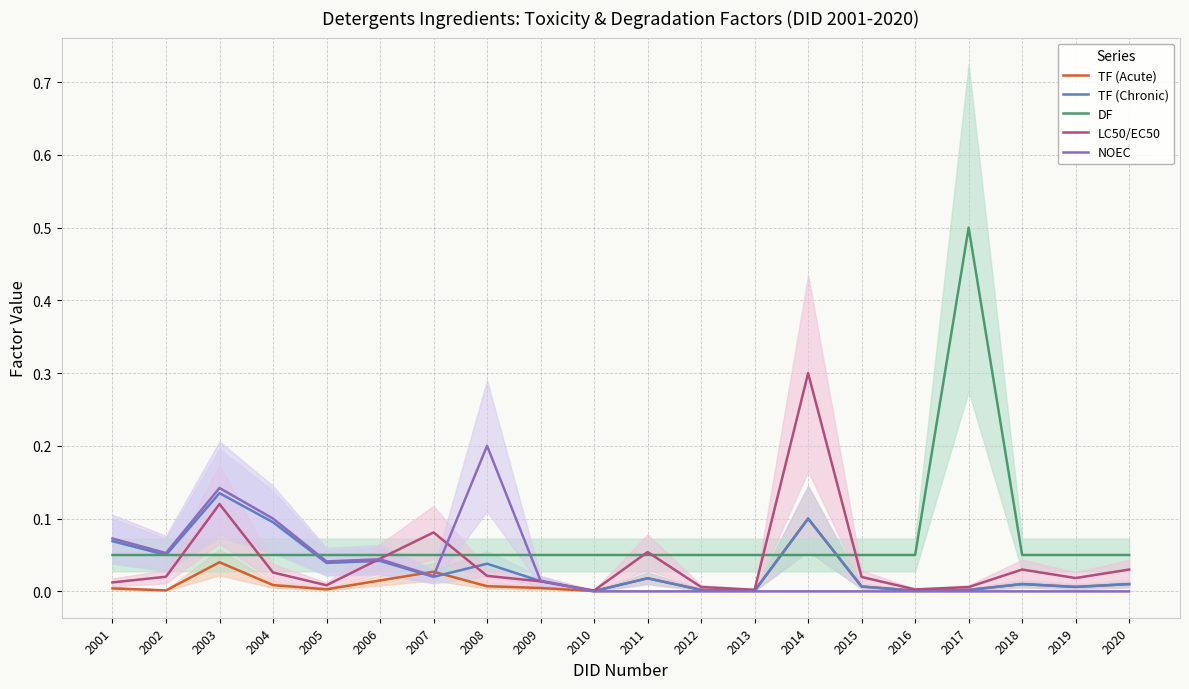

Where is the first local maximum for TF (Acute)?

2003